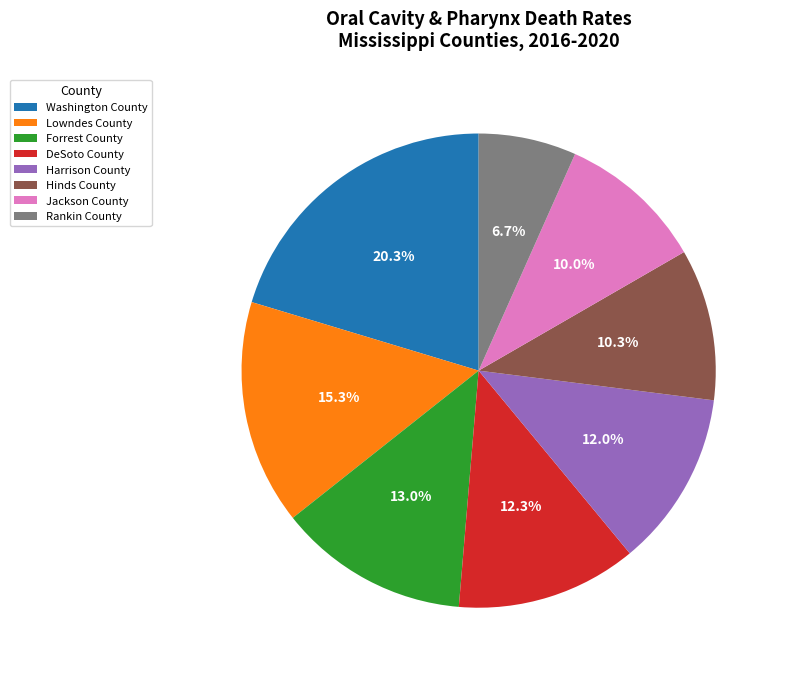

Is there any slice that represents more than half of the pie?

No